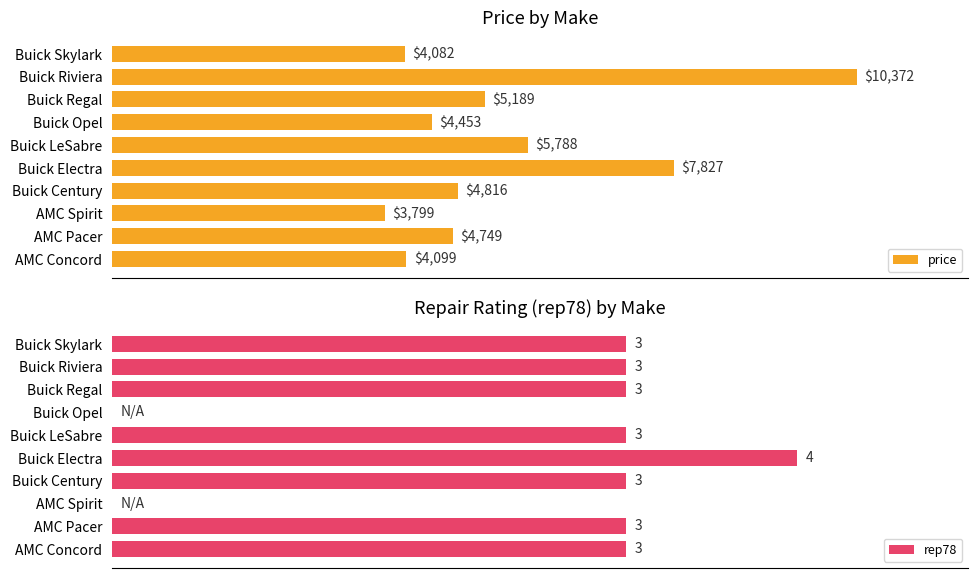

At which label is price closest to 7085?

Buick Electra